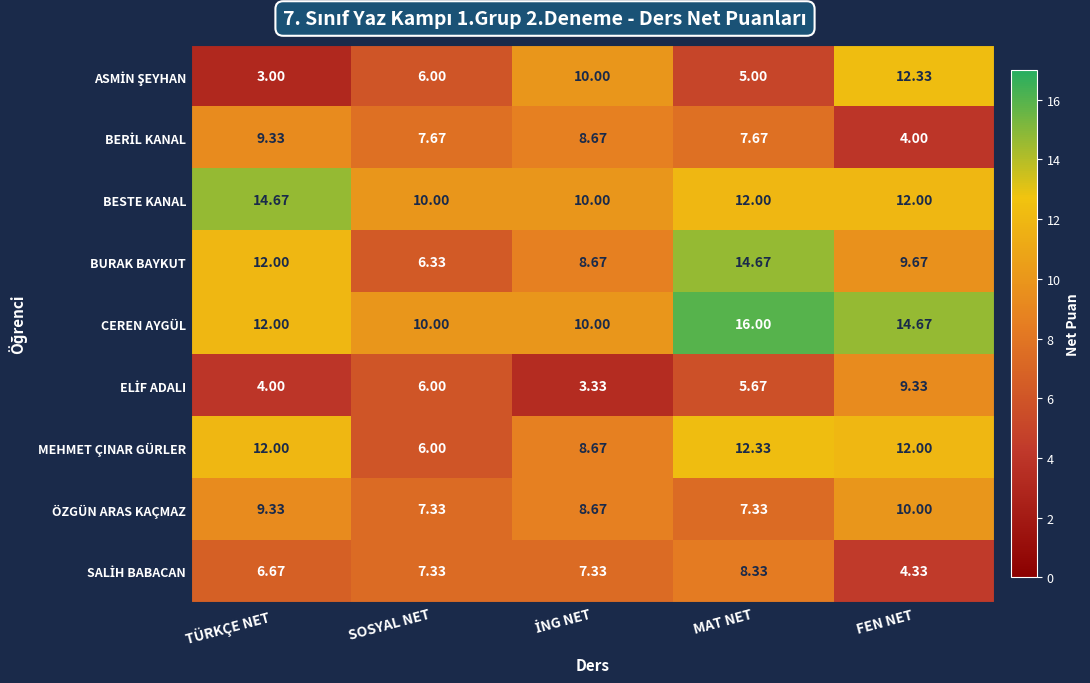

Which category has the highest value in the ÖZGÜN ARAS KAÇMAZ series?

FEN NET